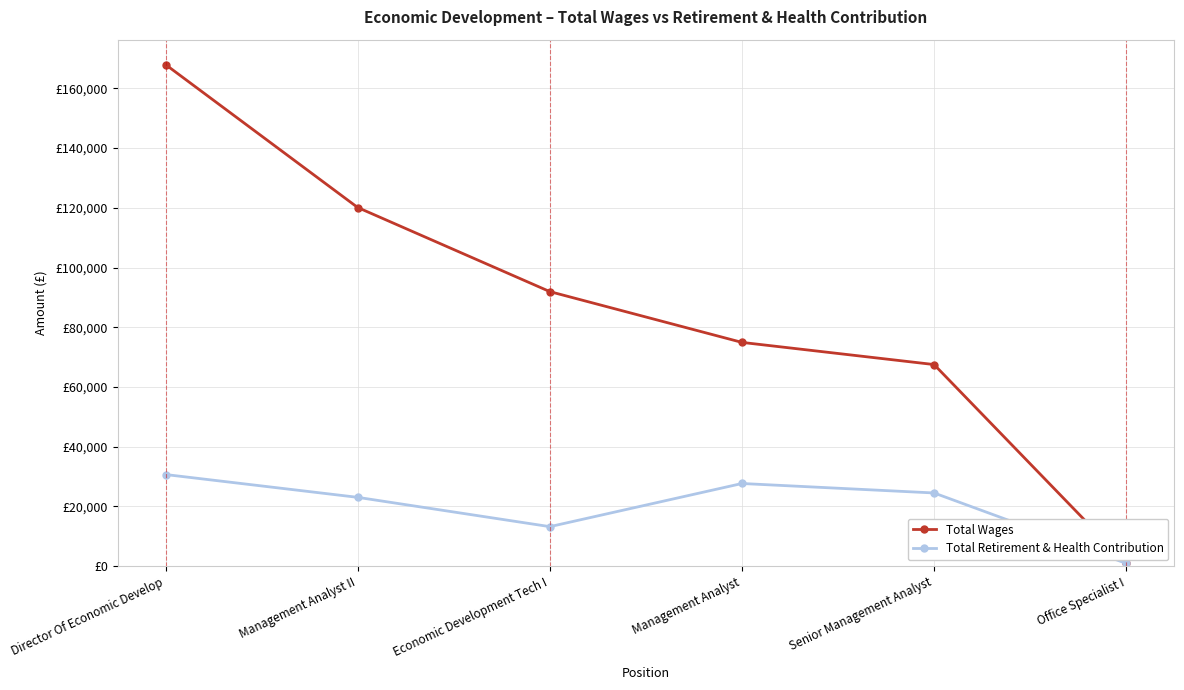

What are all the series names shown in the legend?

Total Wages, Total Retirement & Health Contribution